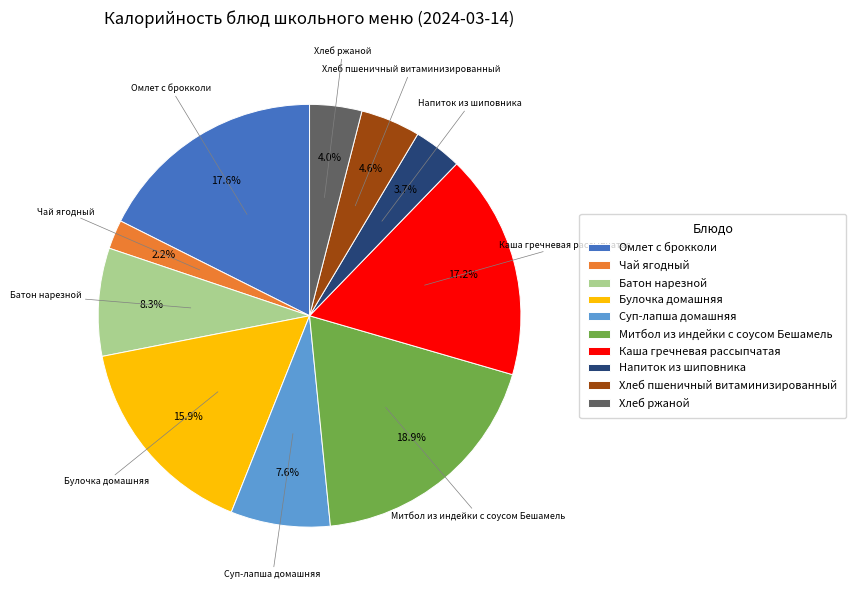

True or false: Митбол из индейки с соусом Бешамель accounts for 19% of the total.

True